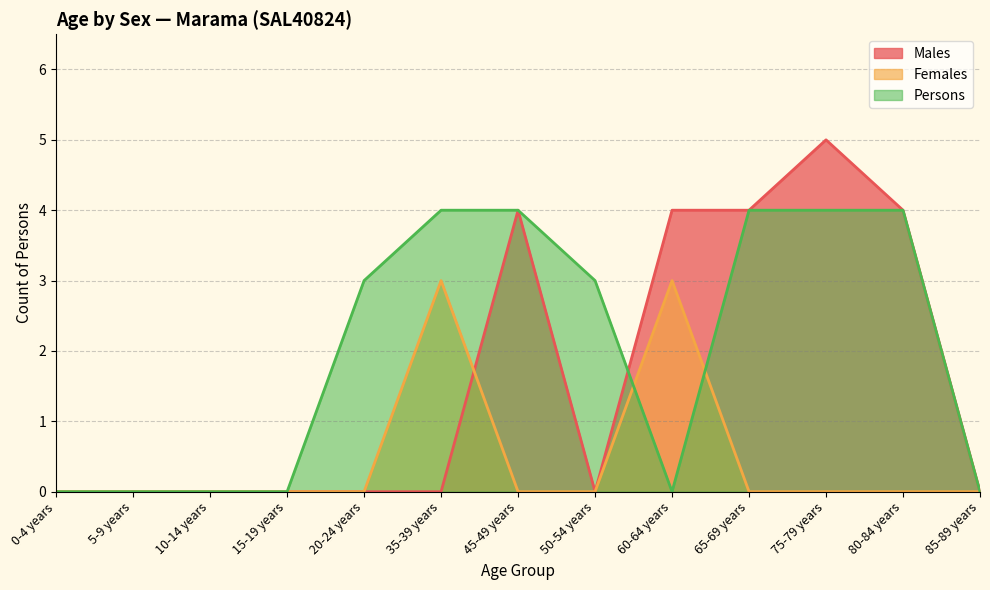

Which series has the widest spread of values?

Males